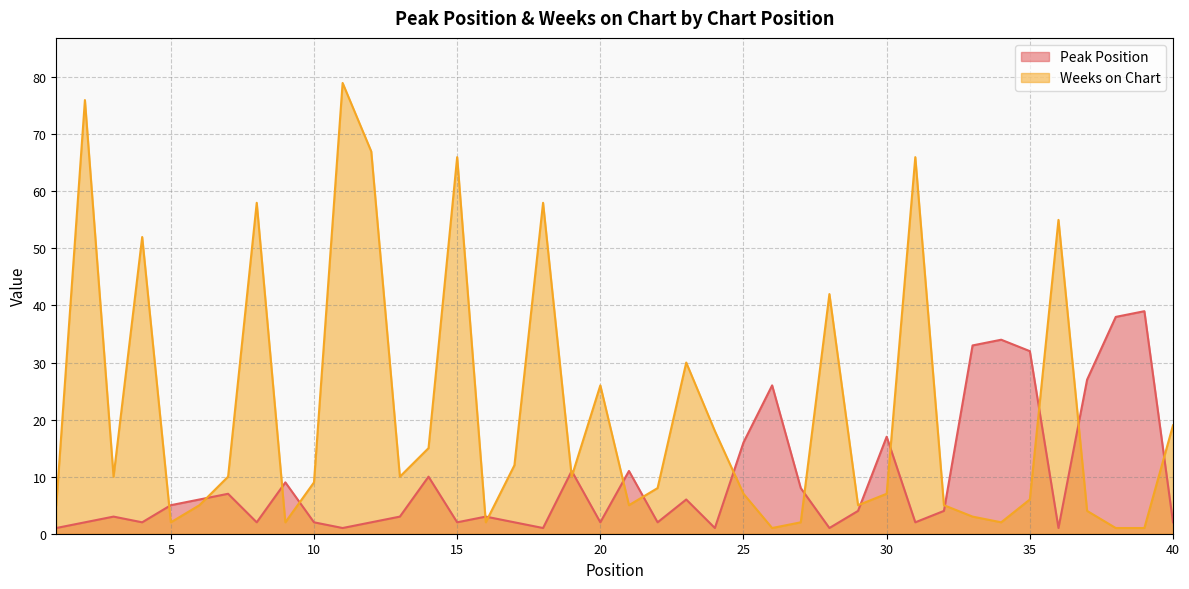

How many lines are shown in the chart?

2